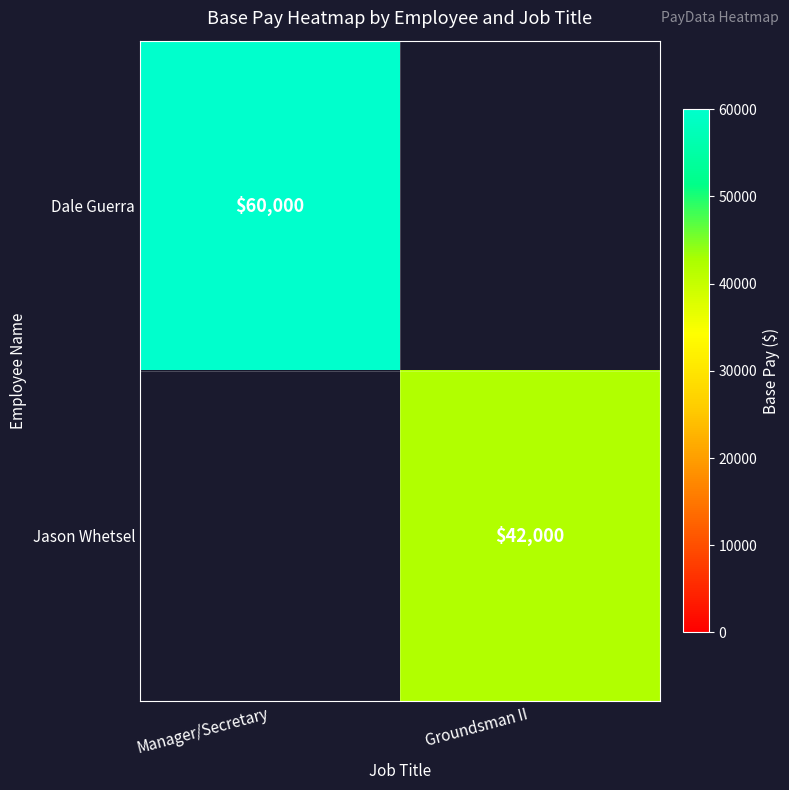

Is the value of Jason Whetsel at Groundsman II greater than the value of Dale Guerra at Manager/Secretary?

No